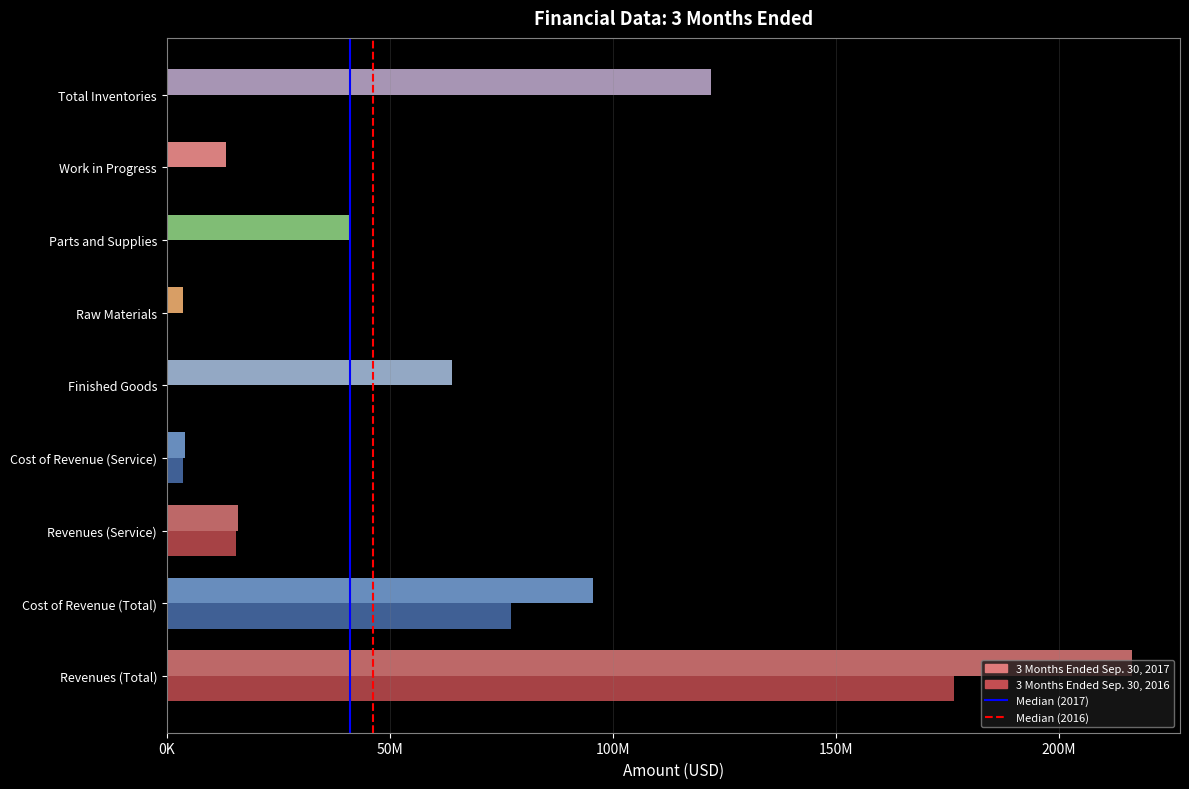

At which category is the sum across all series the highest?

Revenues (Total)